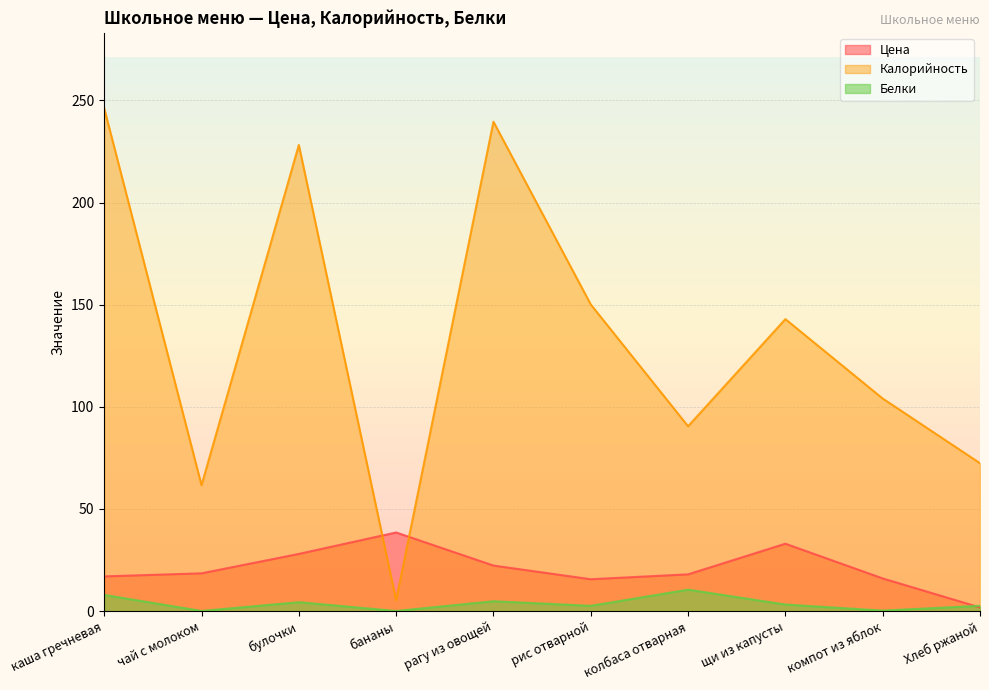

Reading right to left, list all the values displayed in this chart.

Цена: 1.8	16.0	33.0	18.0	15.6	22.3	38.5	28.0	18.5	17.0
Калорийность: 72.4	104.1	142.9	90.5	150.1	239.6	5.3	228.2	61.6	246.2
Белки: 2.6	0.2	3.2	10.5	2.6	4.8	0.1	4.4	0.1	7.9